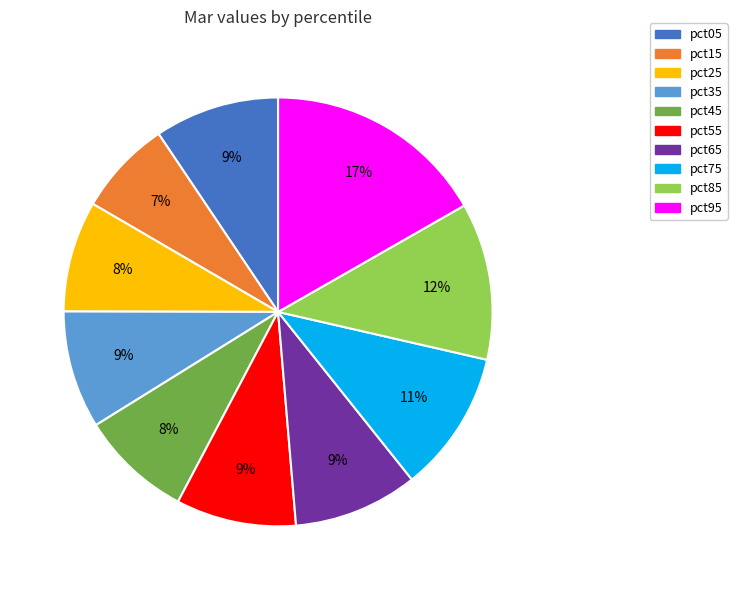

How many slices are in this pie chart?

10